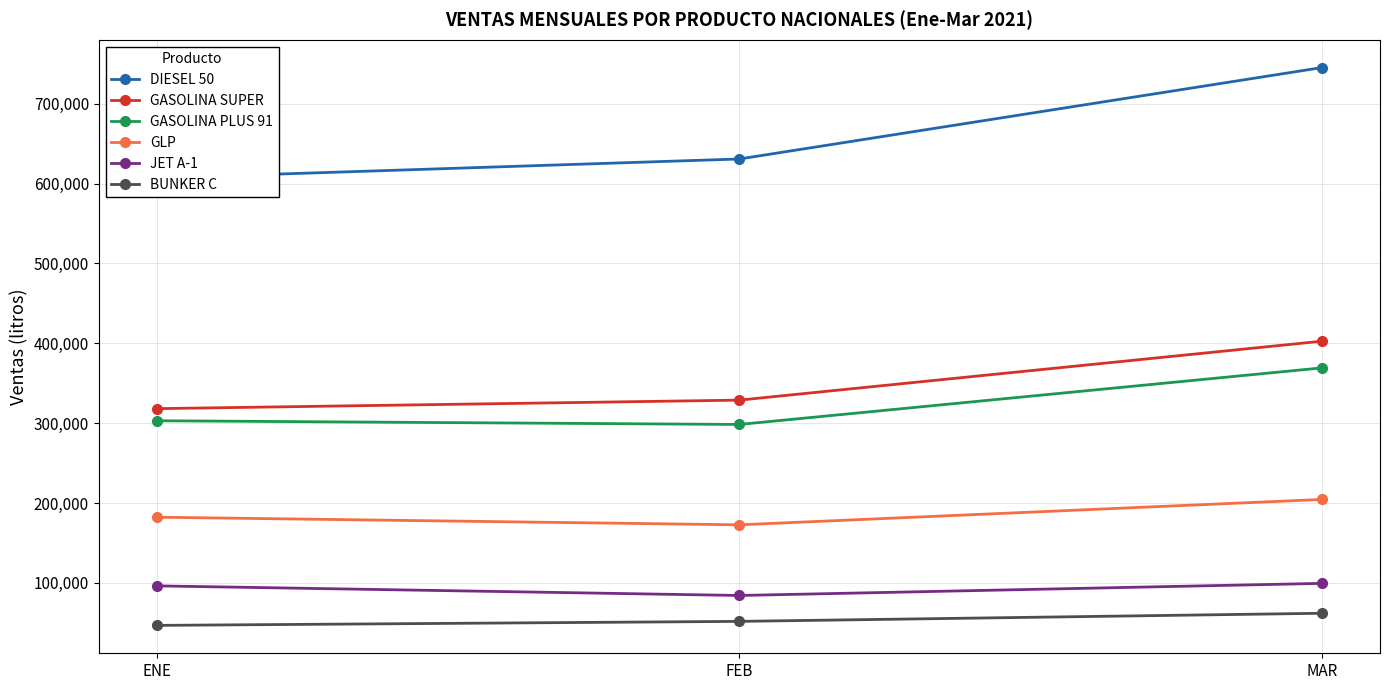

What position from the right is ENE?

3